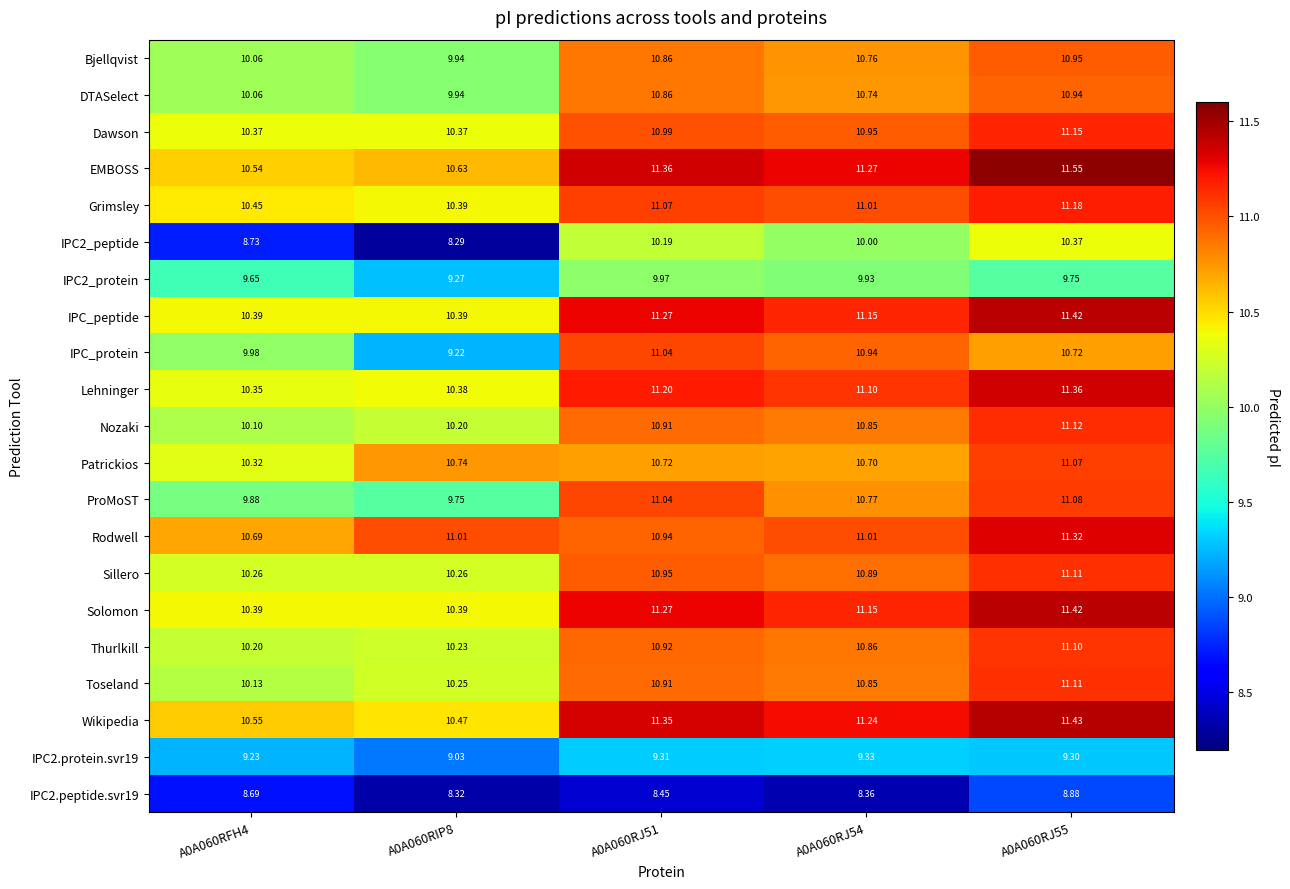

Which series has the widest spread of values?

IPC2_peptide